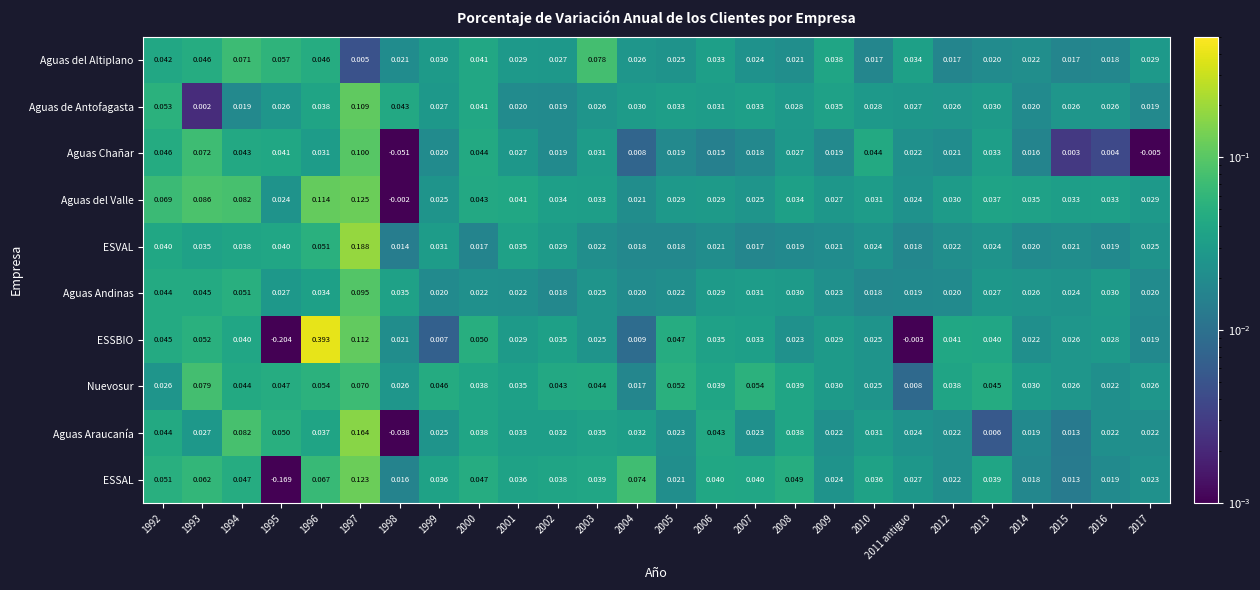

Which series has the widest spread of values?

ESSBIO